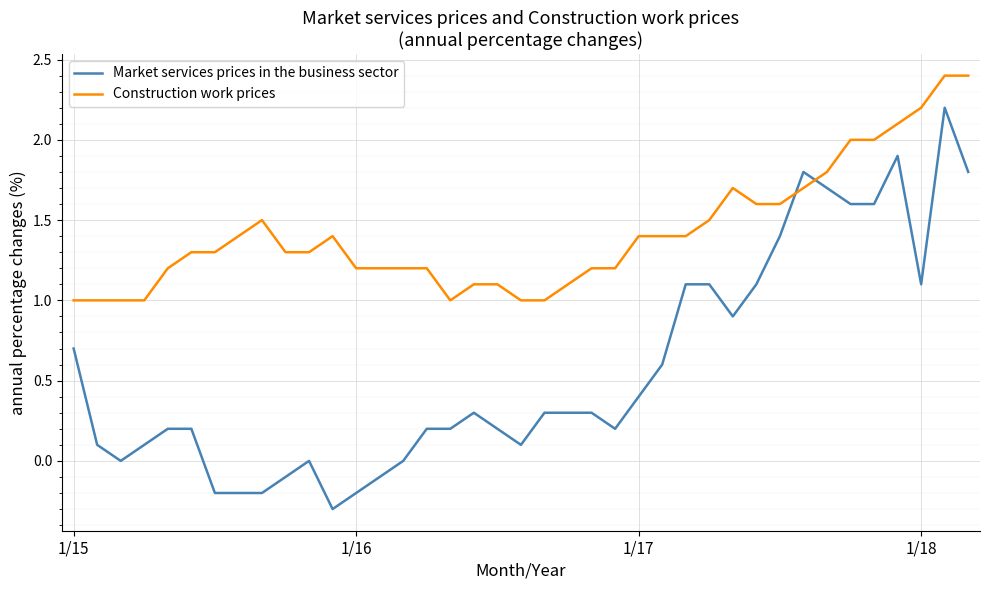

What is the difference between the maximum and minimum values in the Construction work prices series?

1.4